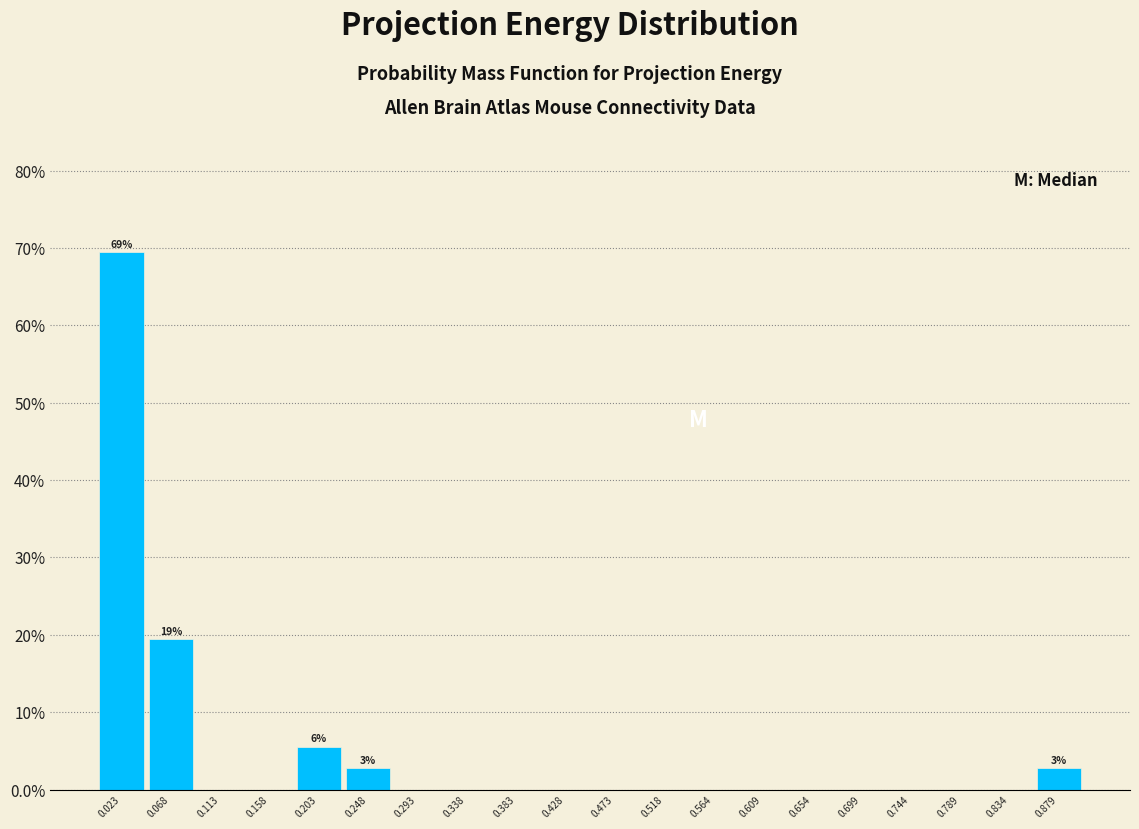

Which range on the x-axis has the tallest bar?

0.000 to 0.045